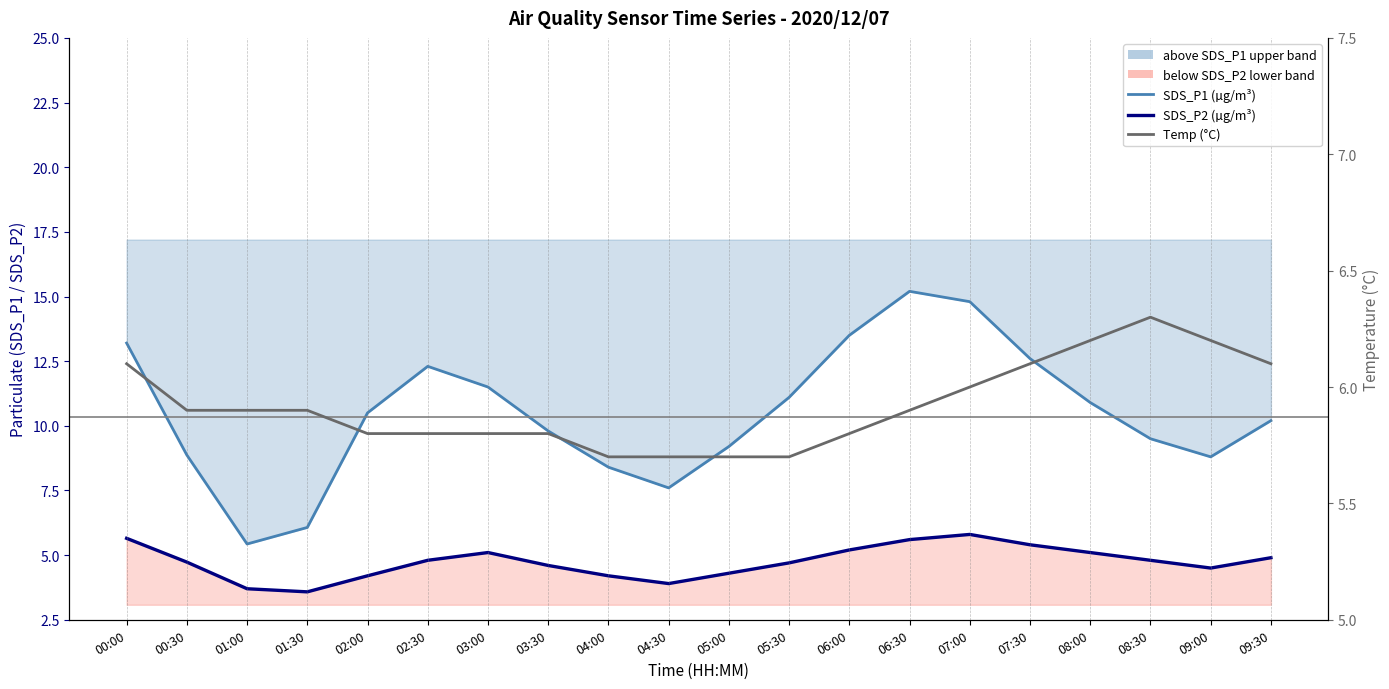

What is the sum of all SDS_P2 (µg/m³) values?

94.8